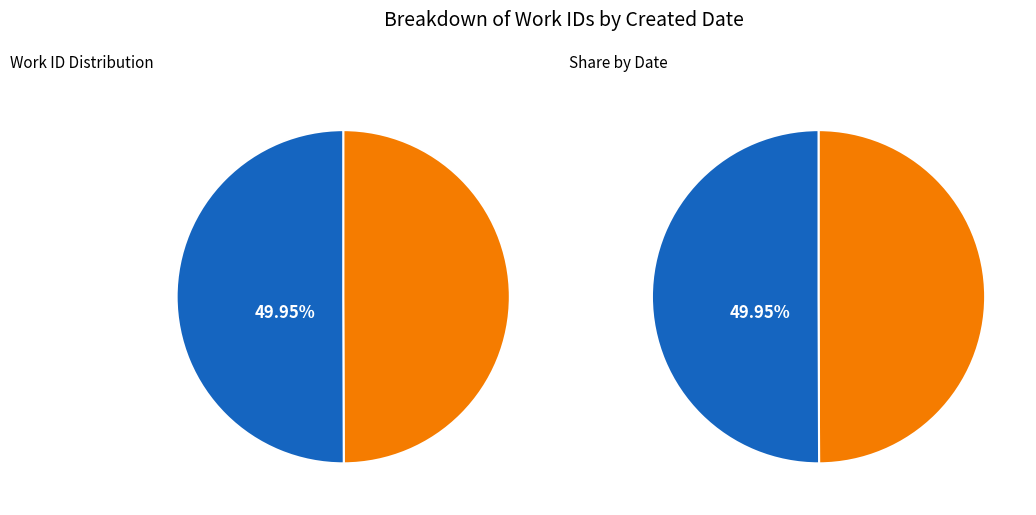

What is the total percentage of 2005-03-21 and 2006-01-17?

100.0%